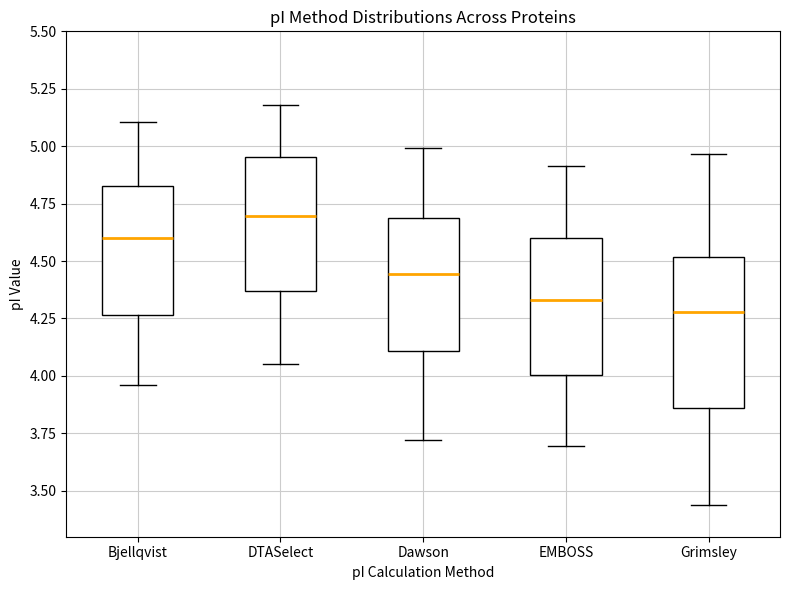

Reading left to right, transcribe this box plot: for each box, give where its median line is, the range the box spans, and where its two whiskers end, as read against the y-axis. The values are not printed on the chart, so give them approximately, as read against the axis.

Bjellqvist: median 4.60, box 4.25 to 4.85, whiskers 3.95 to 5.10
DTASelect: median 4.70, box 4.35 to 4.95, whiskers 4.05 to 5.20
Dawson: median 4.45, box 4.10 to 4.70, whiskers 3.70 to 5.00
EMBOSS: median 4.35, box 4.00 to 4.60, whiskers 3.70 to 4.90
Grimsley: median 4.30, box 3.85 to 4.50, whiskers 3.45 to 4.95